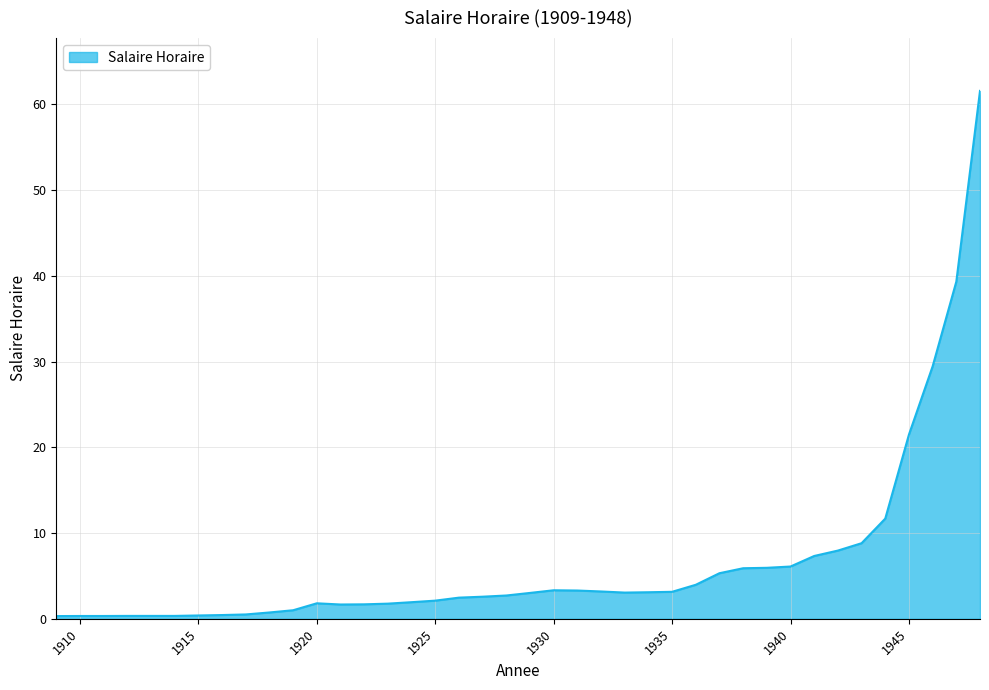

How many values are below 3?

20